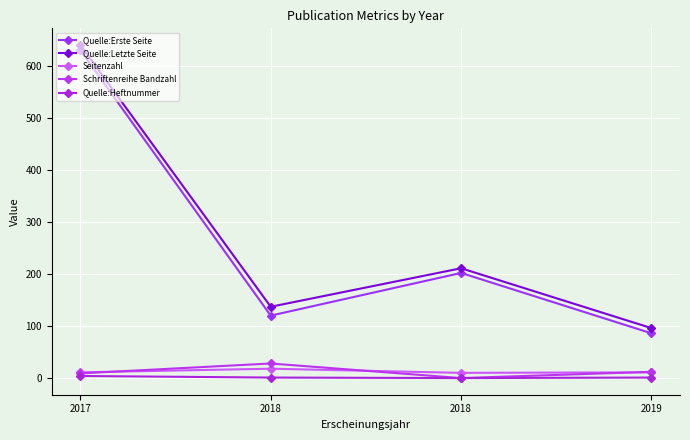

Count the number of categories in the chart.

4